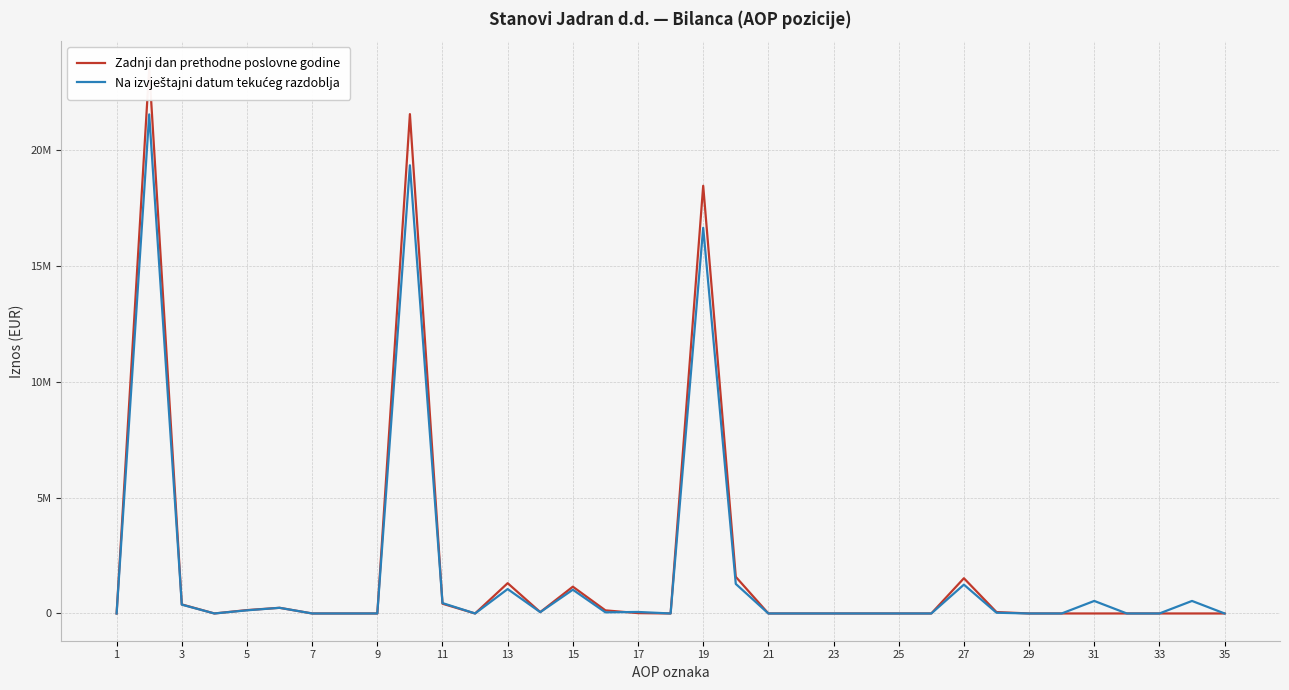

What is the spread (max minus min) of values at 31?

84909